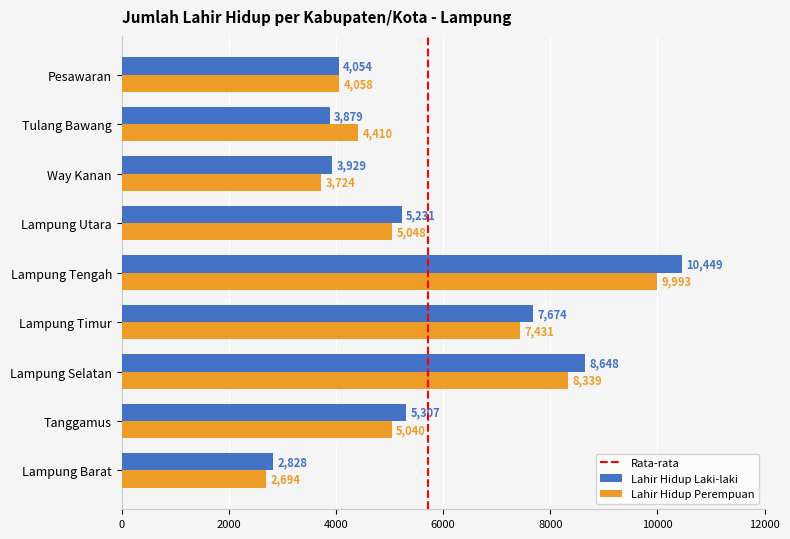

Which label corresponds to the largest value in the chart?

Lampung Tengah